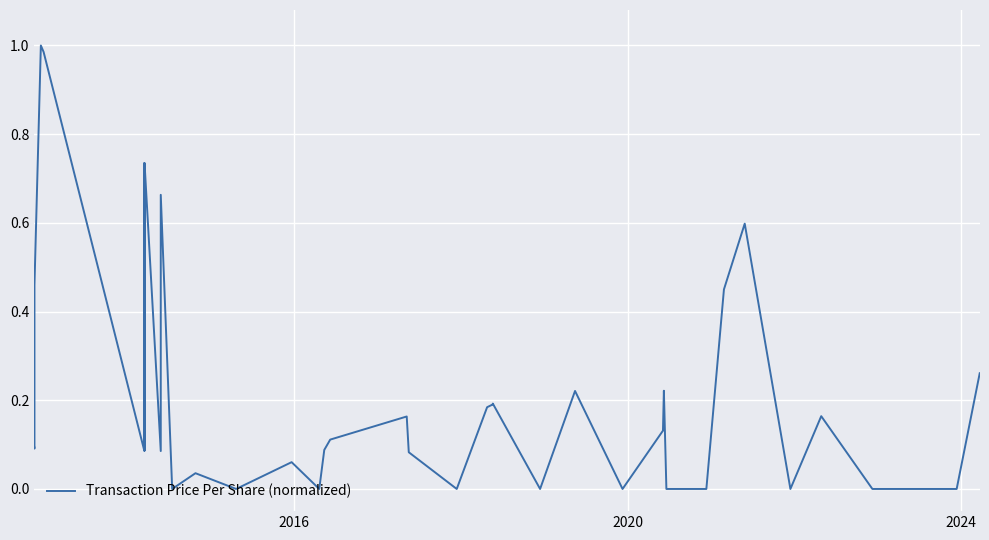

What is the difference between the maximum and minimum values?

1.0